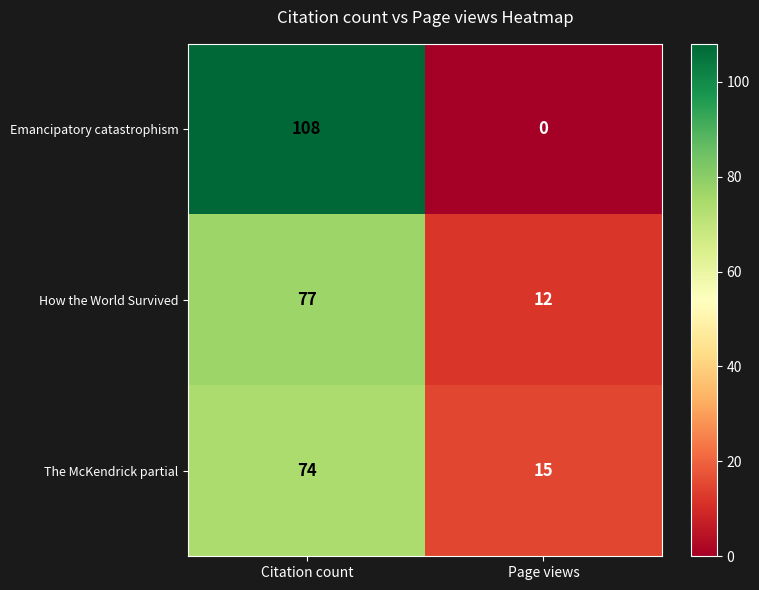

What is the sum of all The McKendrick partial values?

89